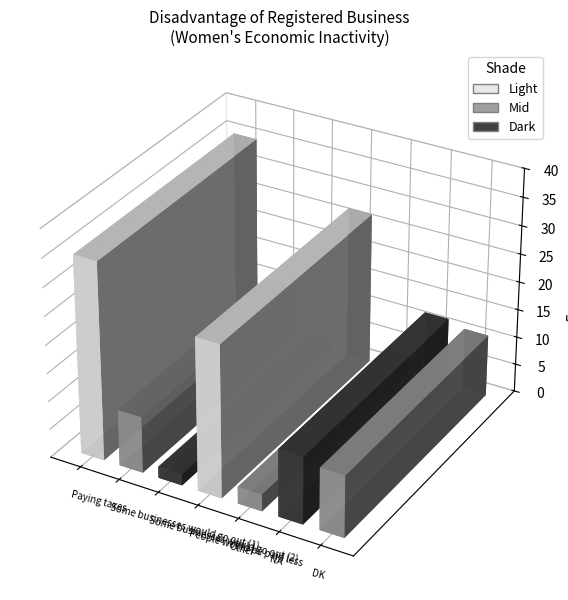

How many values are below 11?

3